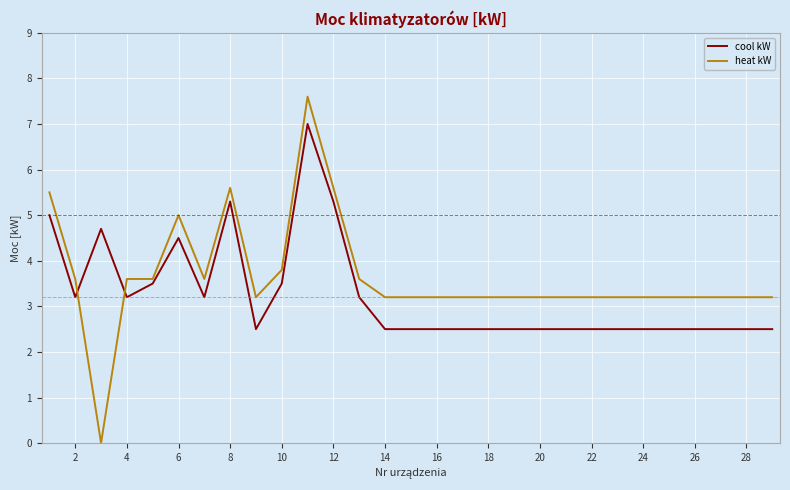

Which series has the largest range (max minus min)?

heat kW